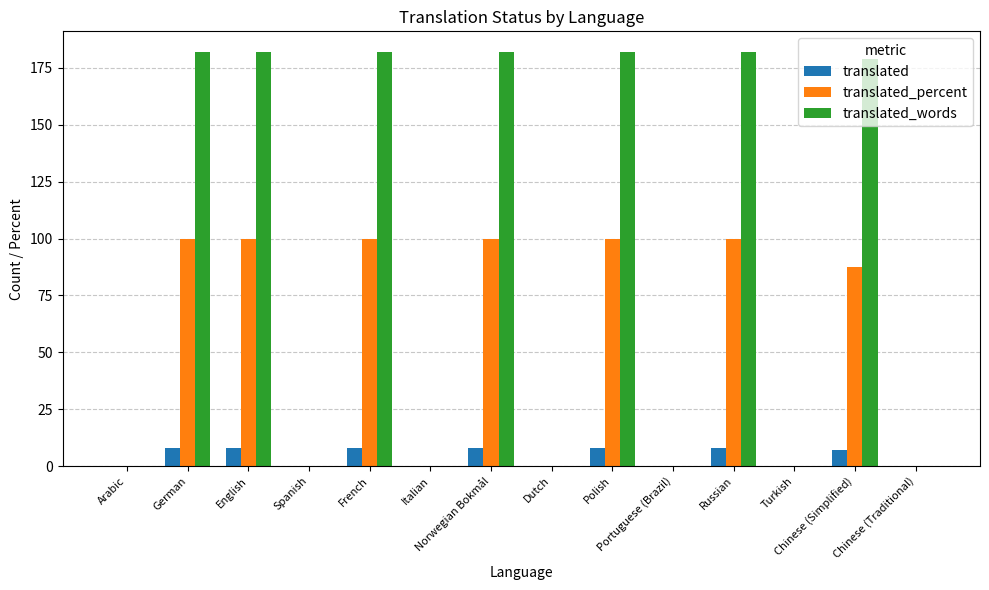

Count the number of categories in the chart.

14